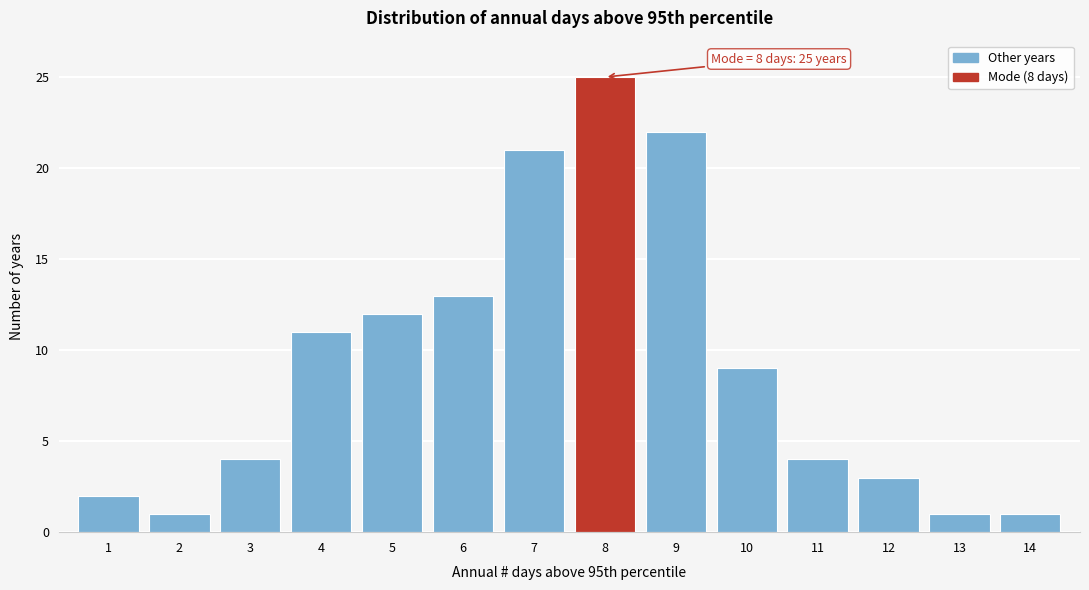

Over which range of the x-axis is the bar tallest?

7.5 to 8.5